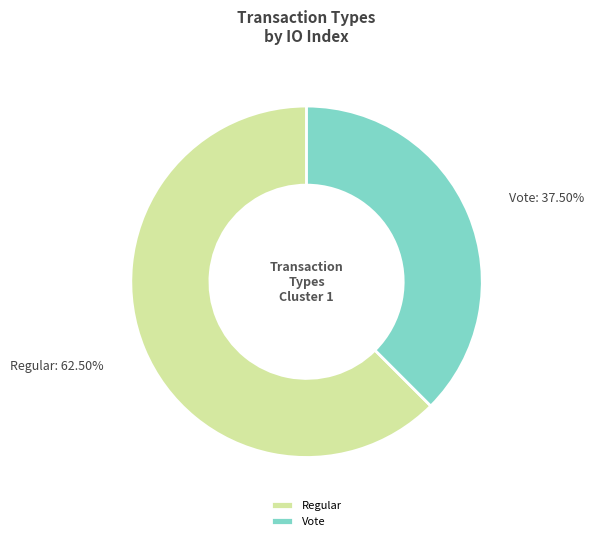

Which slice represents more than half of the pie?

Regular